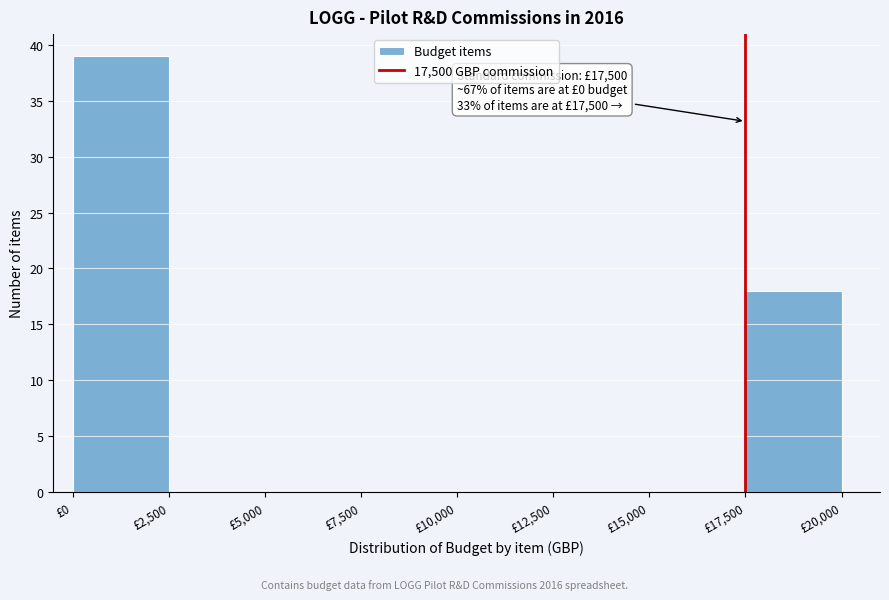

Over which range of the x-axis is the bar tallest?

0 to 2500